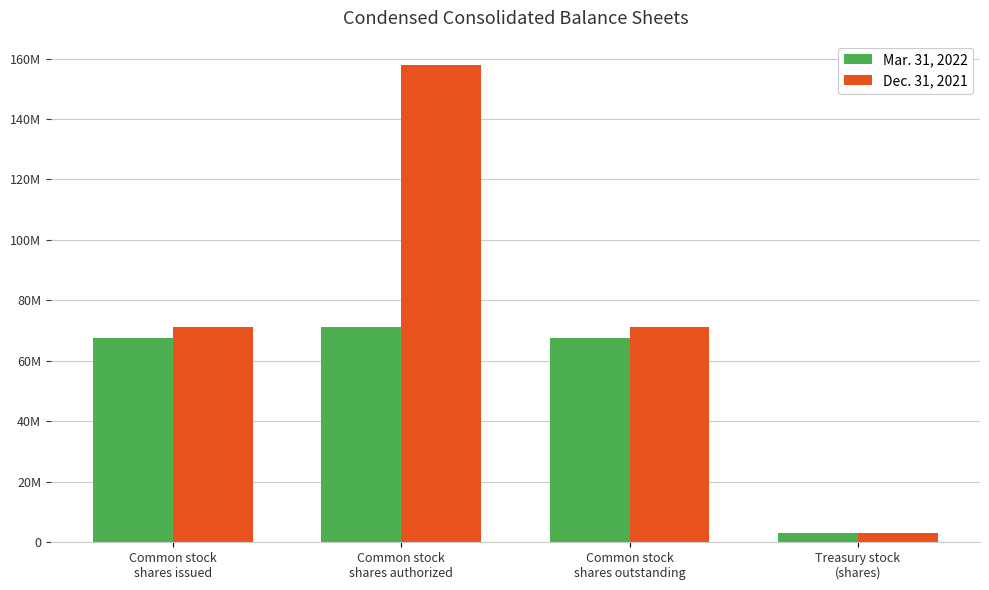

At how many categories does at least one series exceed 149873324?

1